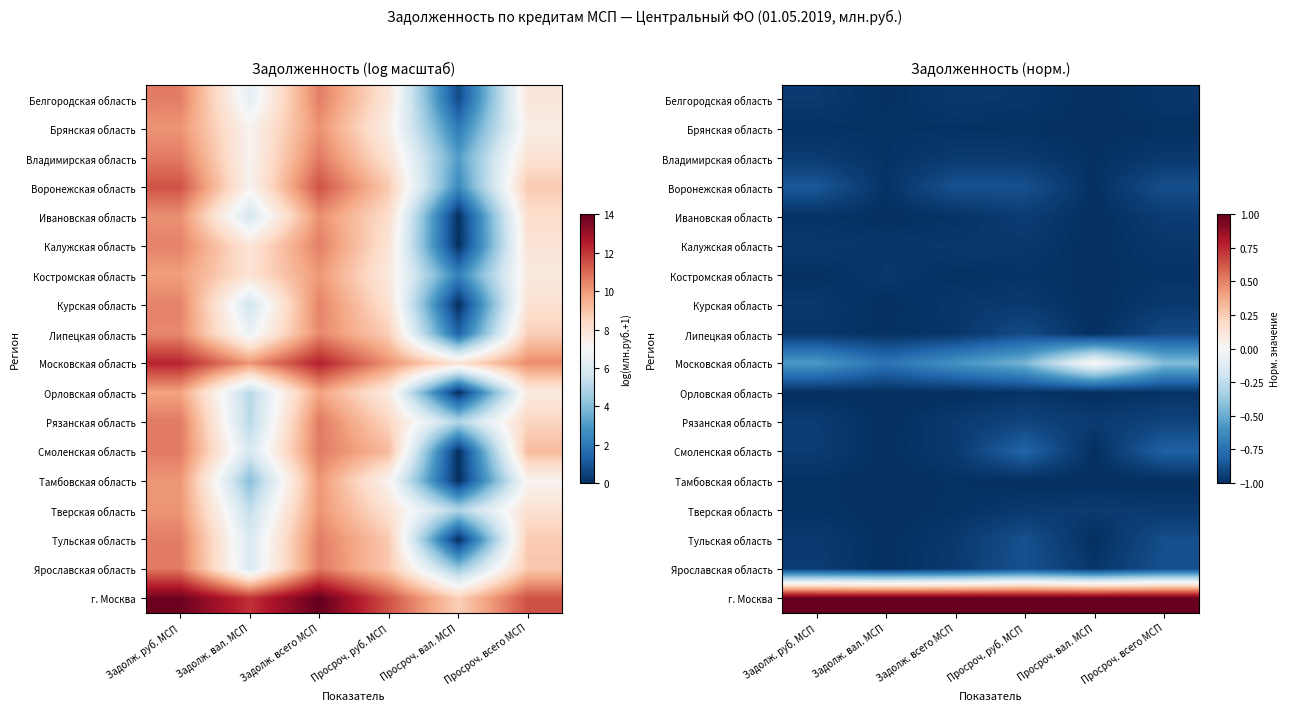

What is the difference between the highest and lowest values at Просроч. руб. МСП?

2.0